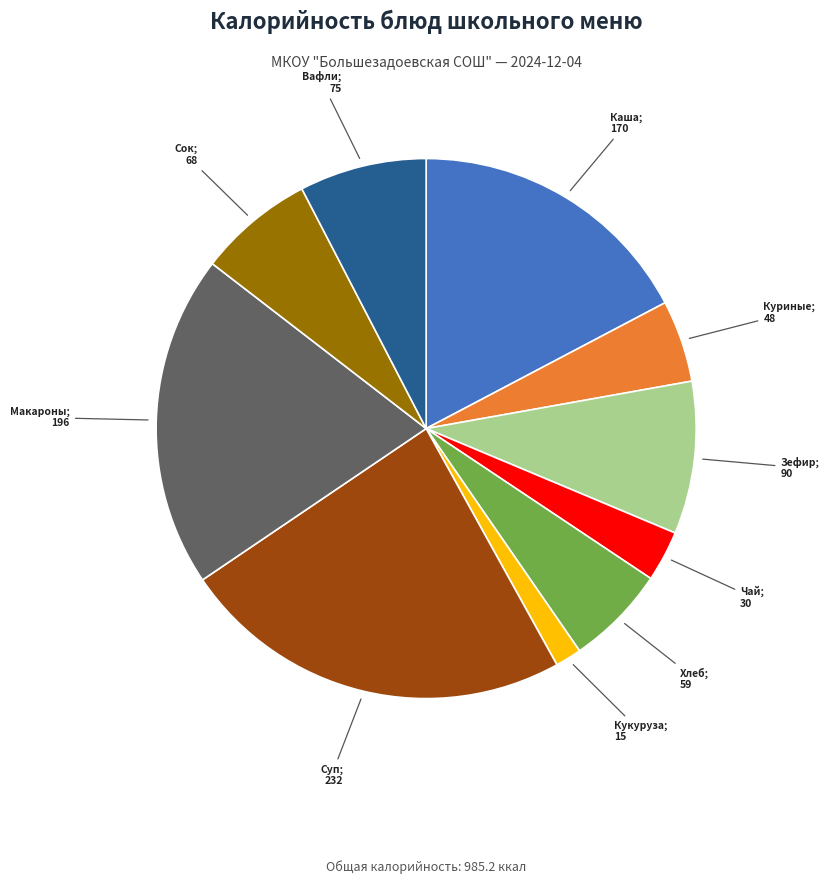

Is there any slice that represents more than half of the pie?

No